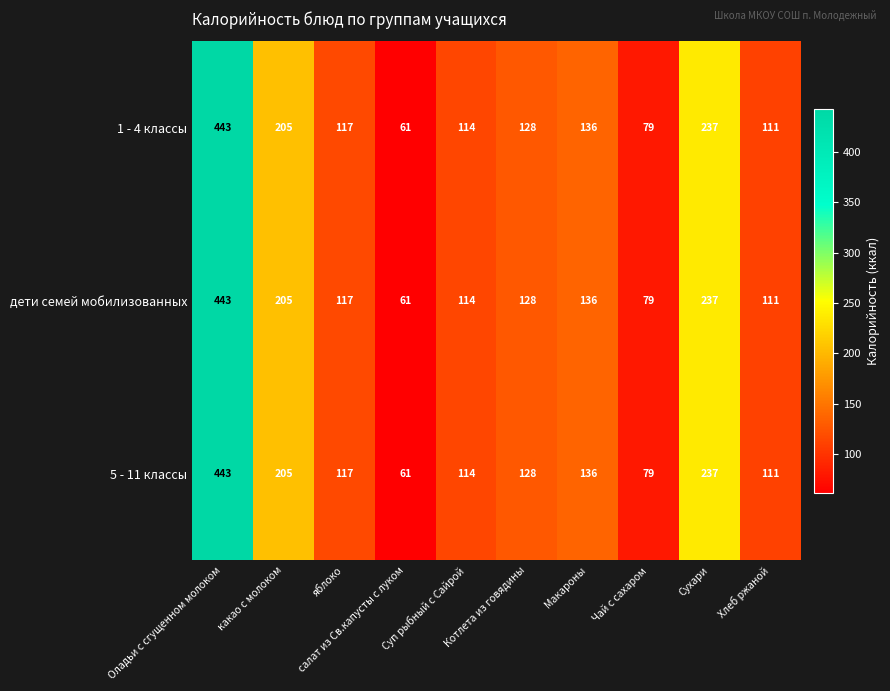

What is the total value across all series at Хлеб ржаной?

333